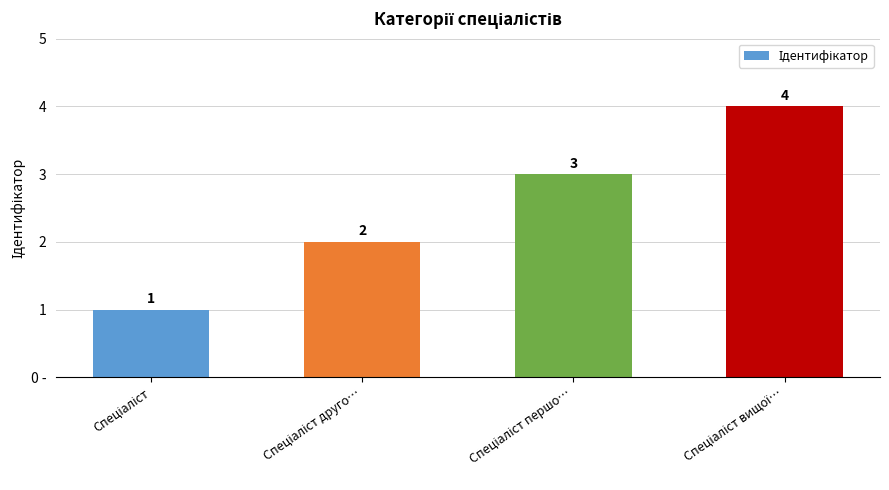

Approximately how many times larger is the value at Спеціаліст друго… compared to Спеціаліст?

2.0